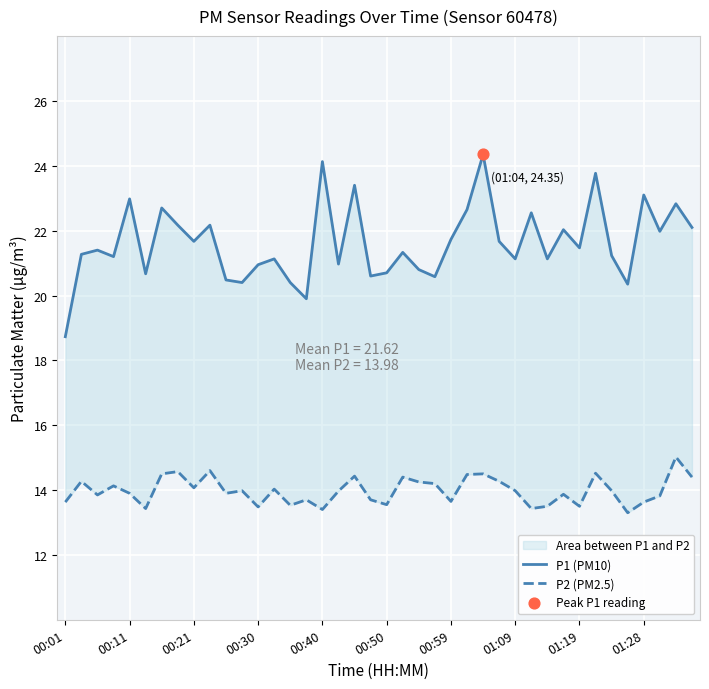

Is the value of P1 (PM10) at 22 greater than the value of P2 (PM2.5) at 22?

Yes